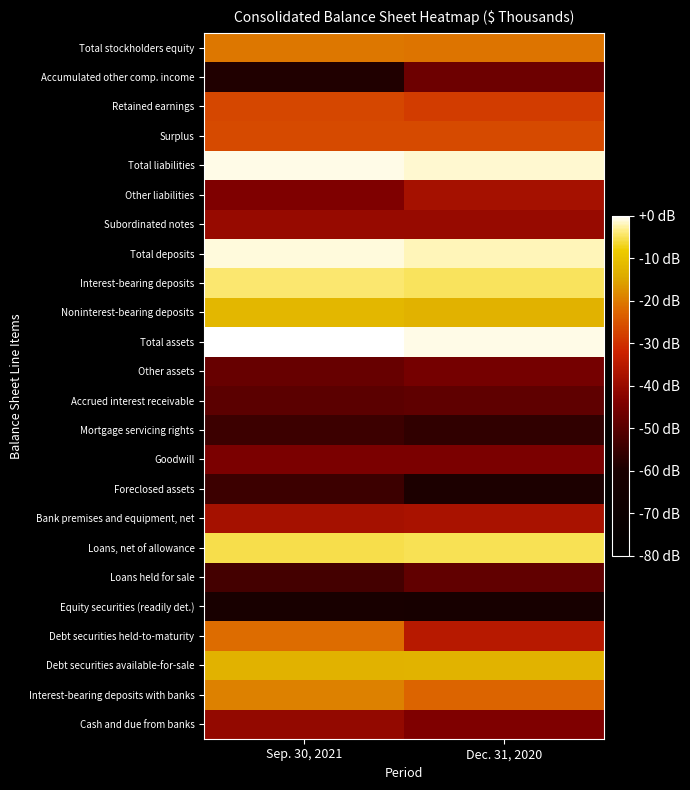

How many data points does each series have?

2